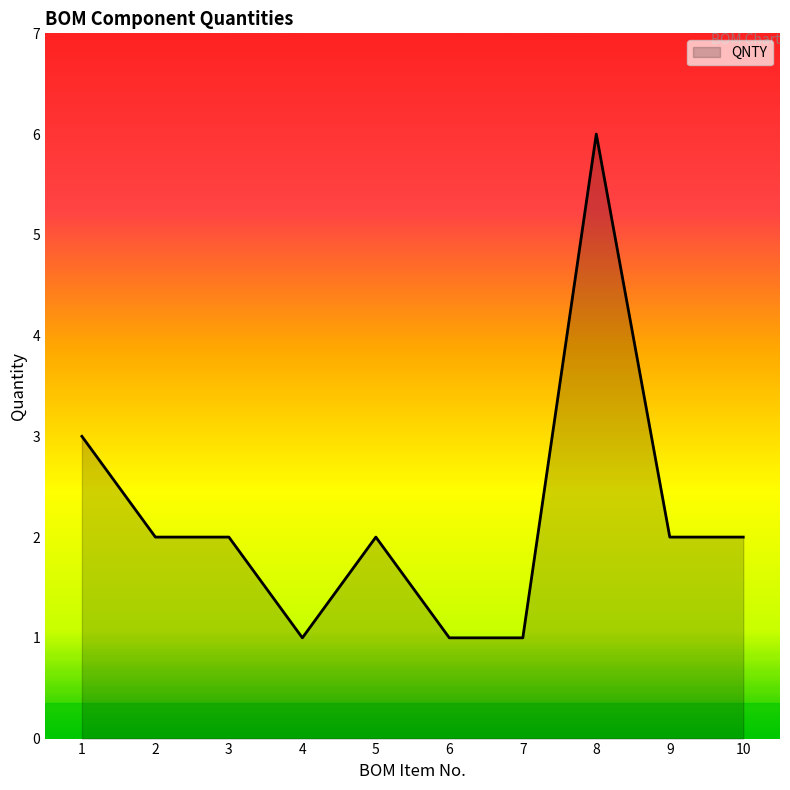

At which category does the chart reach its peak across all series?

8